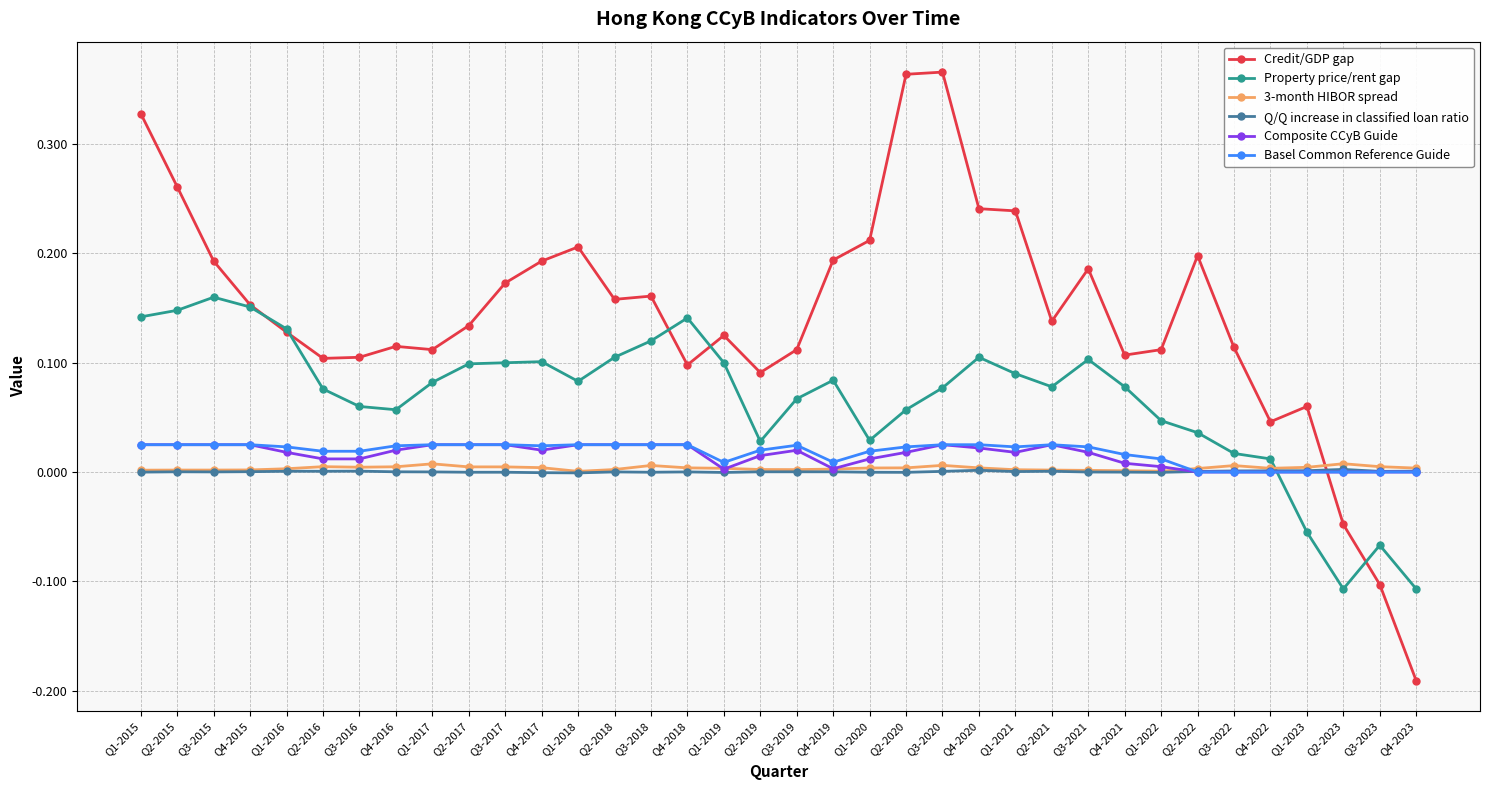

At which label does Credit/GDP gap first exceed 0?

Q1-2015